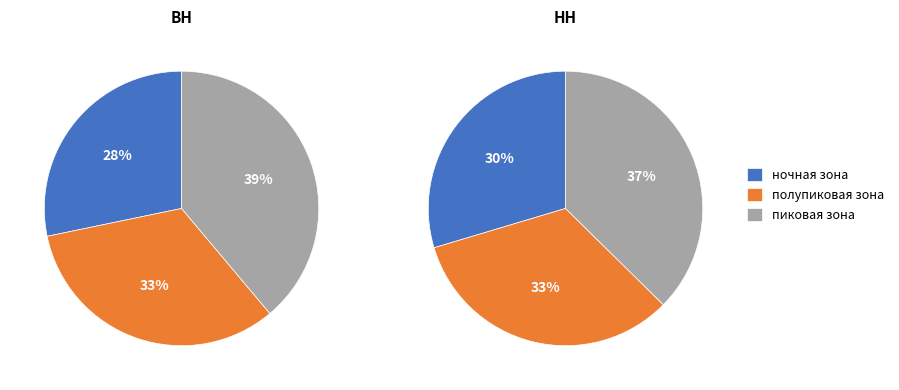

What percentage is the полупиковая зона slice, to the nearest percent?

33%